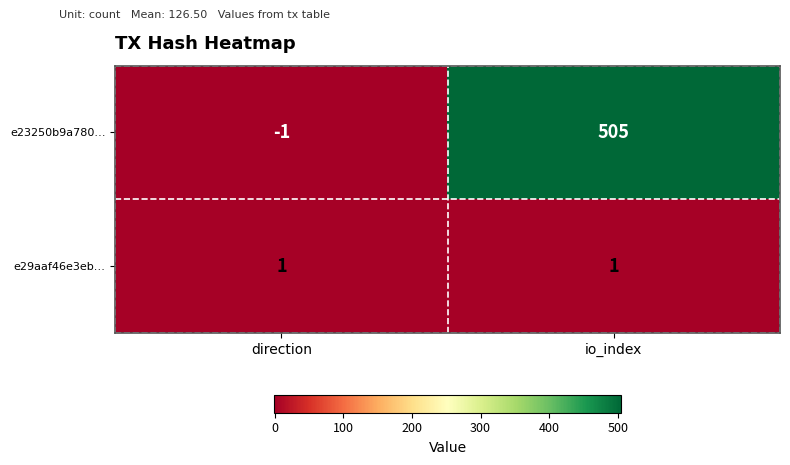

The value of e23250b9a780… at direction is -1. True or false?

True